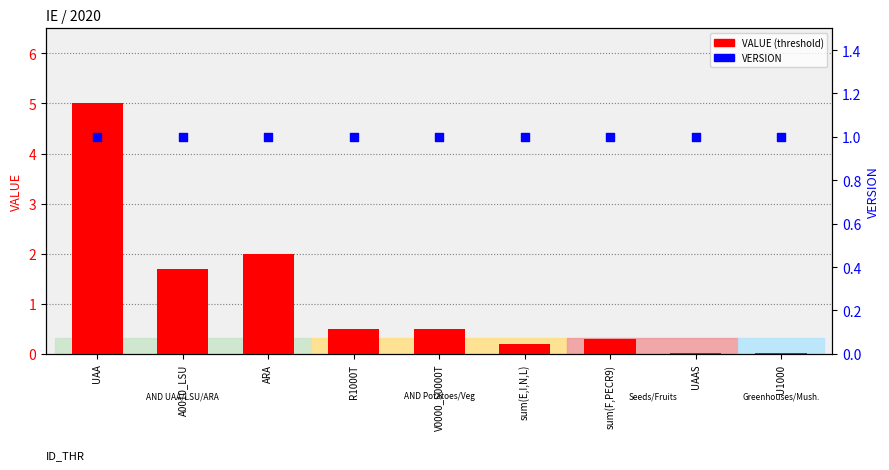

Which series has the largest total across all categories?

VALUE (threshold)